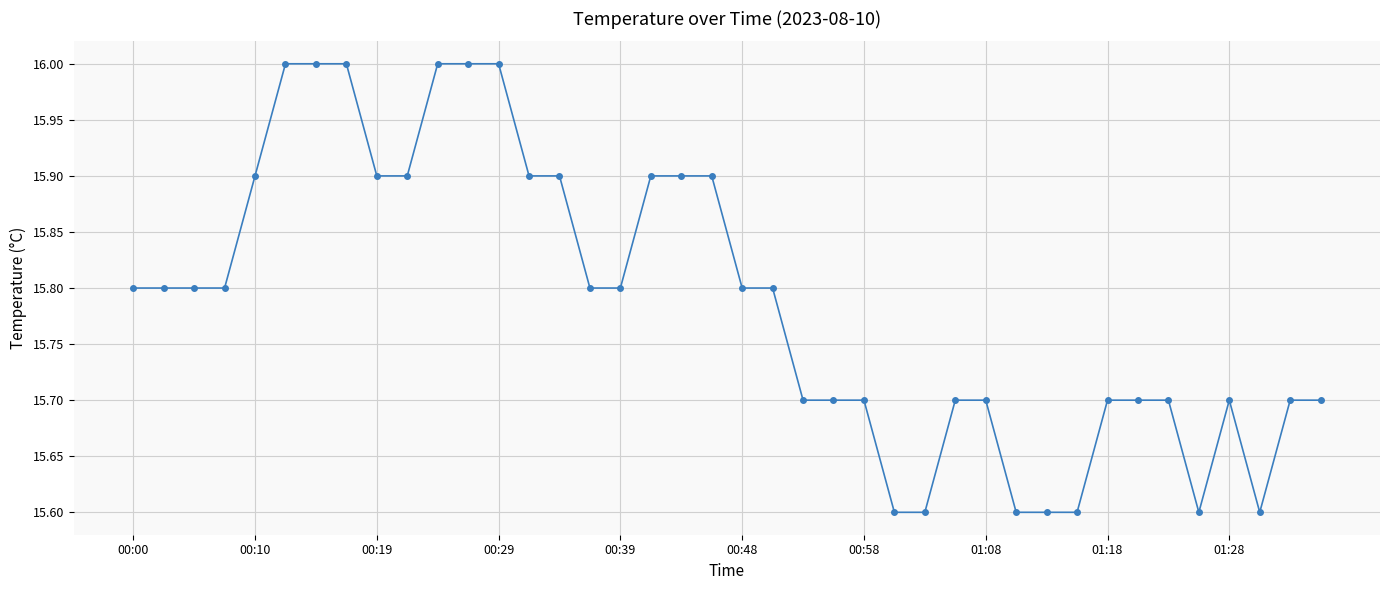

What is the sum of all values?

631.5